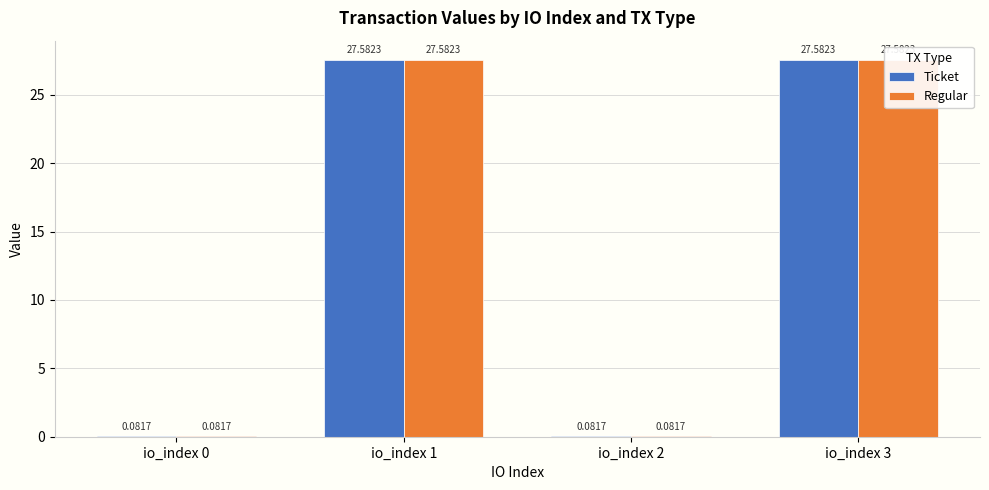

The value of Regular at io_index 3 is 12.8. True or false?

False